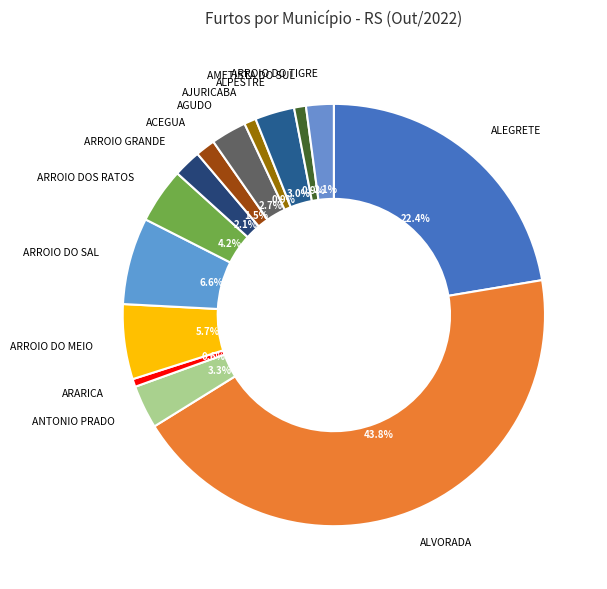

Count the number of slices in the pie.

14